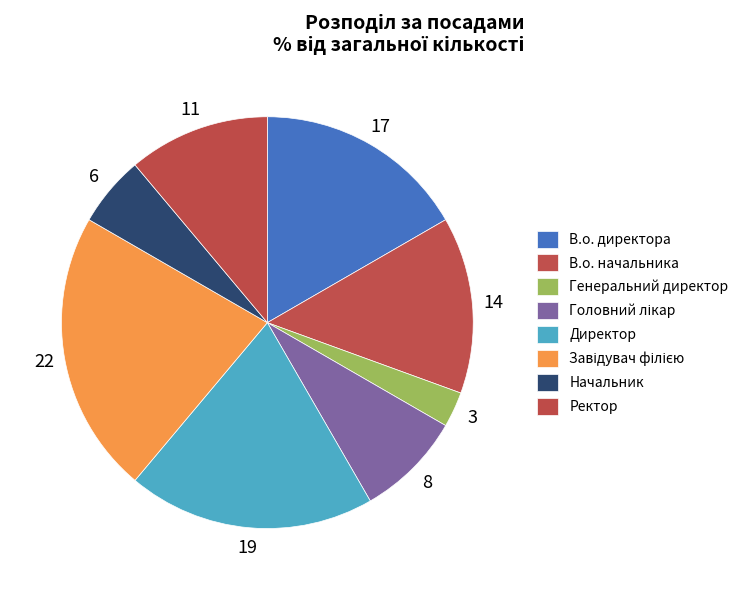

Is the sum of Головний лікар and В.о. начальника greater than half?

No